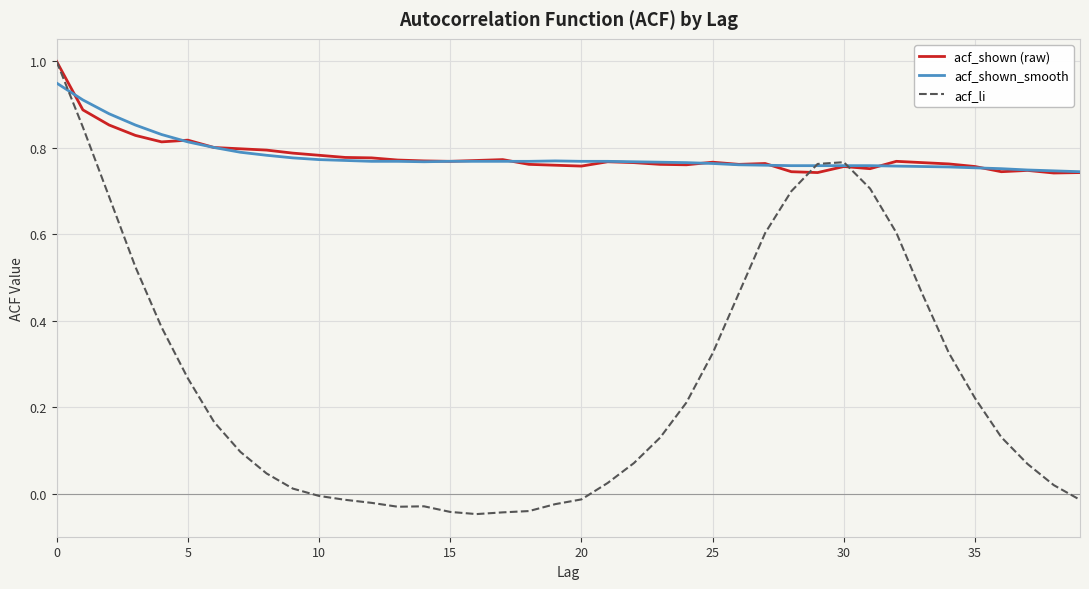

Count the number of categories in the chart.

40